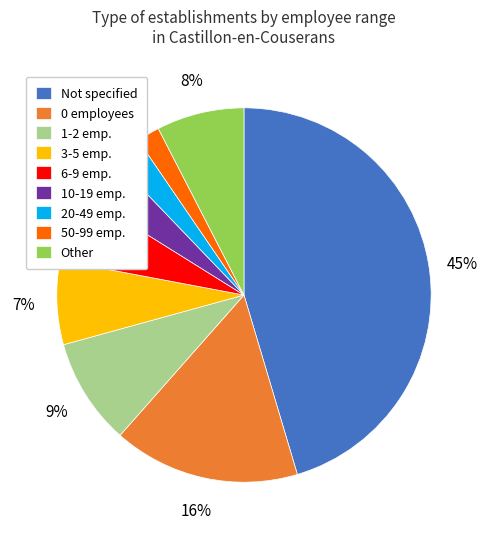

Count the number of slices in the pie.

9